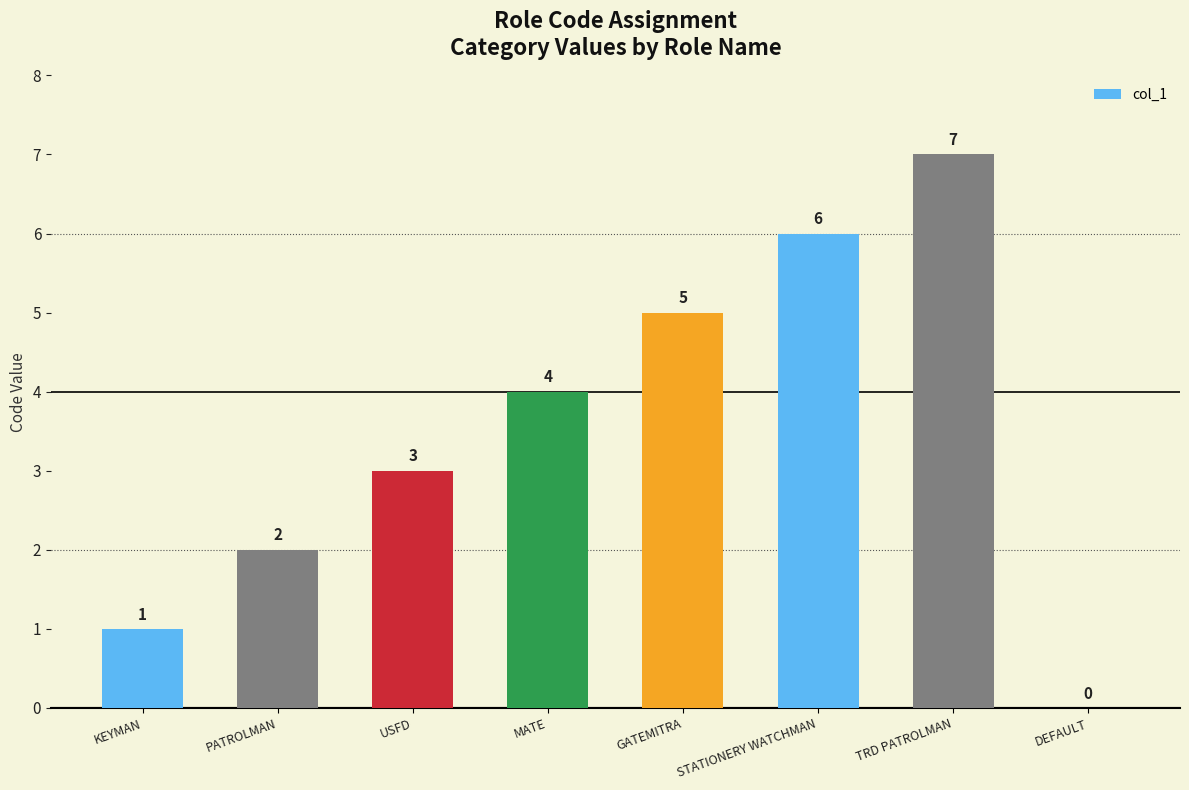

True or false: the data shows 6 at STATIONERY WATCHMAN.

True